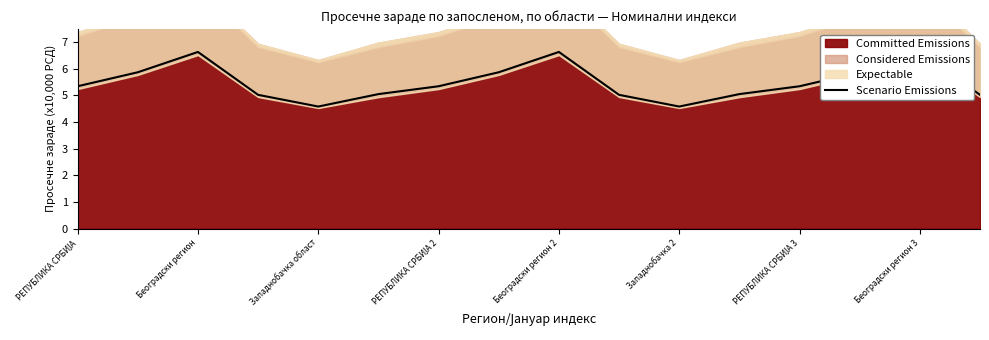

How many interior local peaks (higher than both neighbors) does the data have?

3